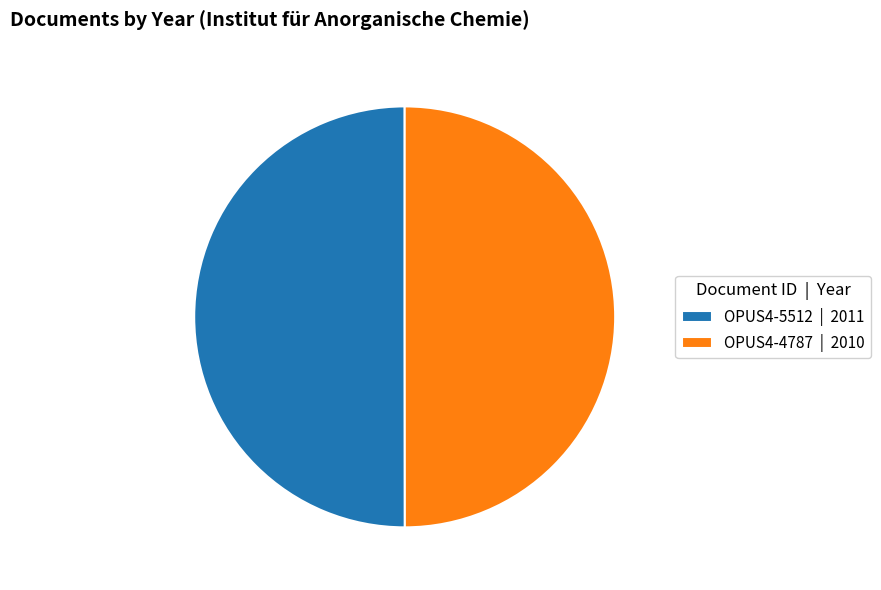

What is the ratio of the value at OPUS4-5512 | 2011 to the value at OPUS4-4787 | 2010?

1.0